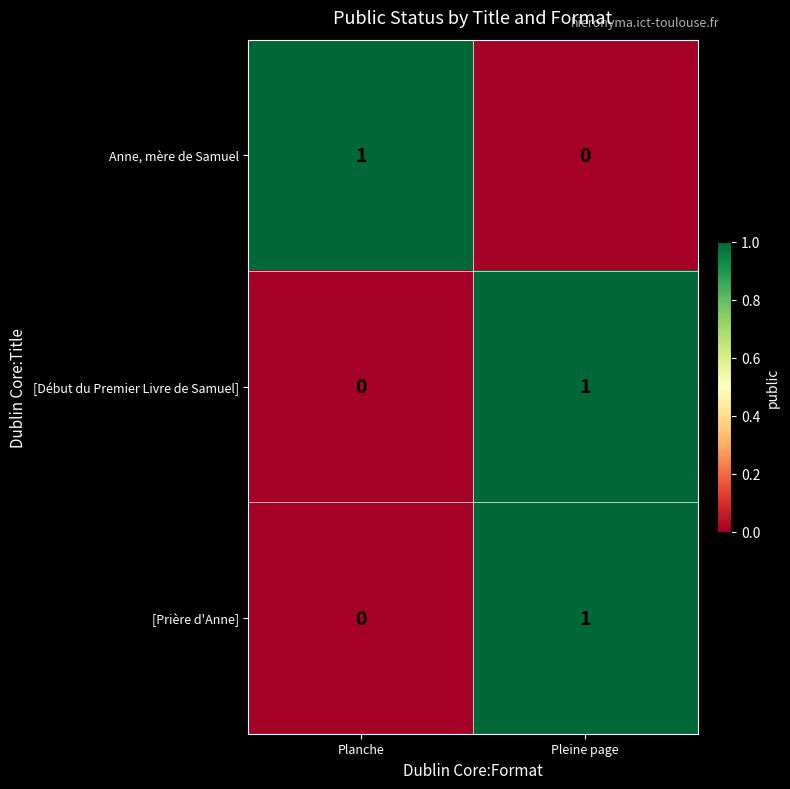

Reading left to right, transcribe all the data shown in this chart.

Anne, mère de Samuel: Planche=1	Pleine page=0
[Début du Premier Livre de Samuel]: Planche=0	Pleine page=1
[Prière d'Anne]: Planche=0	Pleine page=1